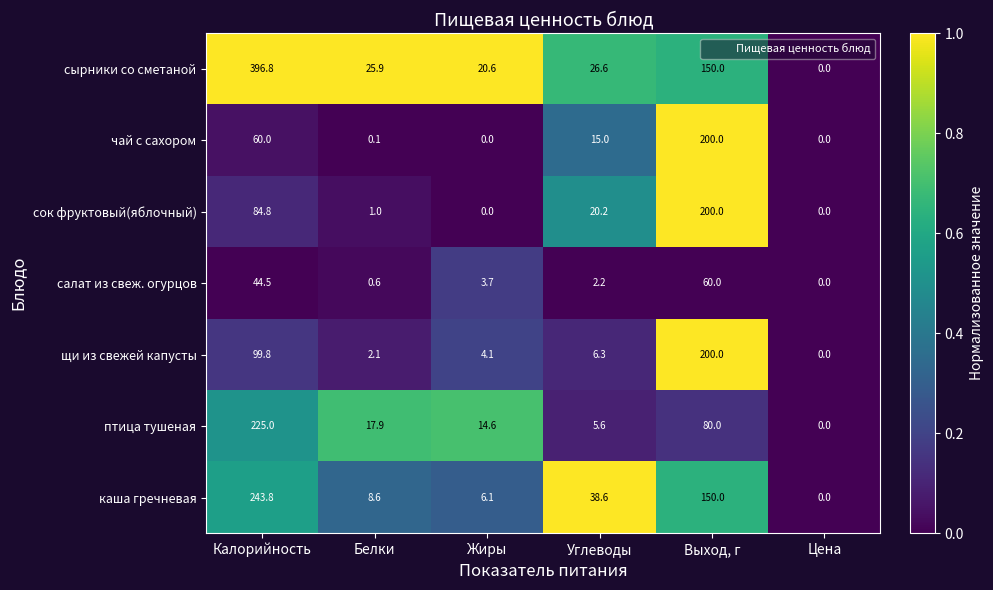

What is the difference between the maximum and minimum values in the щи из свежей капусты series?

200.0